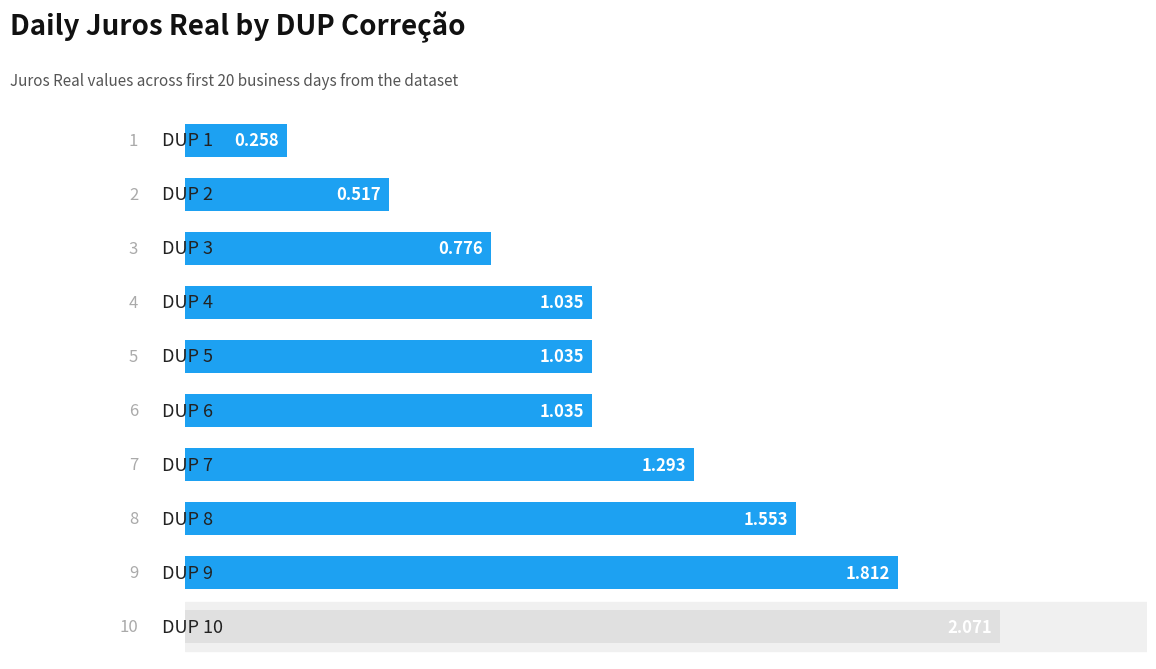

What is the greatest value displayed?

2.1